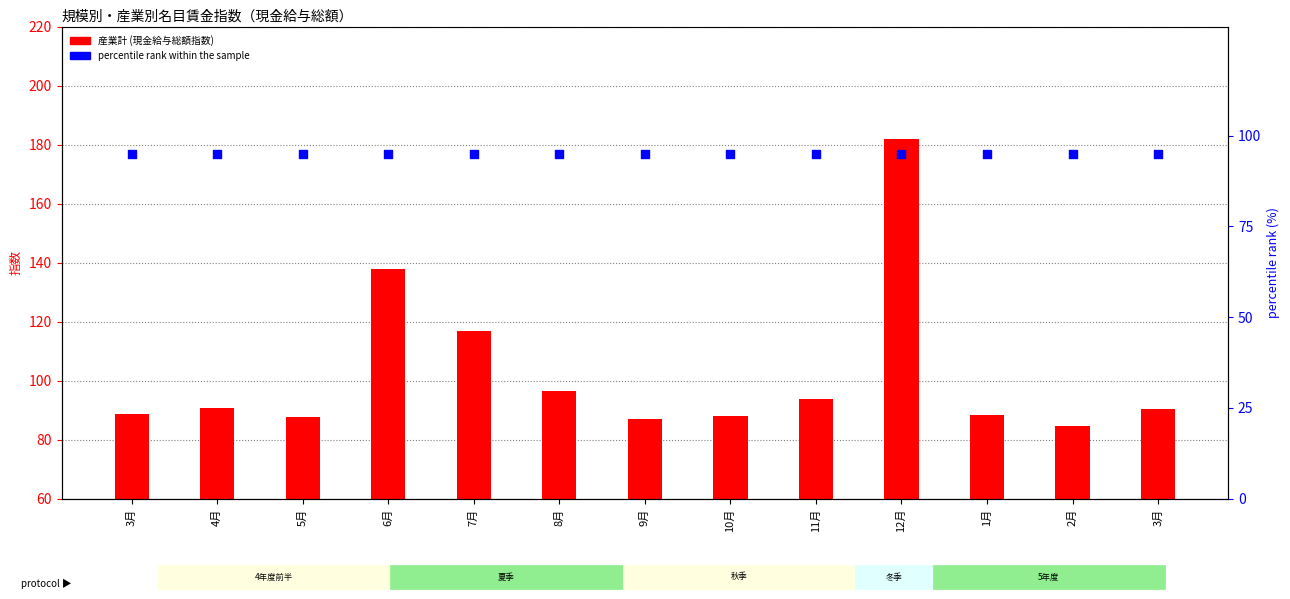

What is the total value across all series at 3月?

183.6